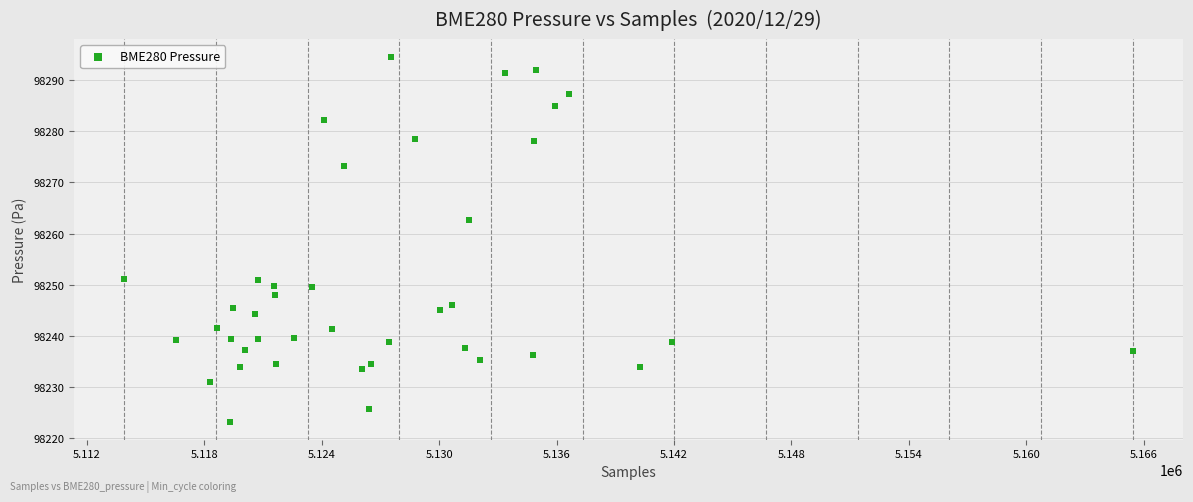

What is the range of X values (max minus min)?

51526.0